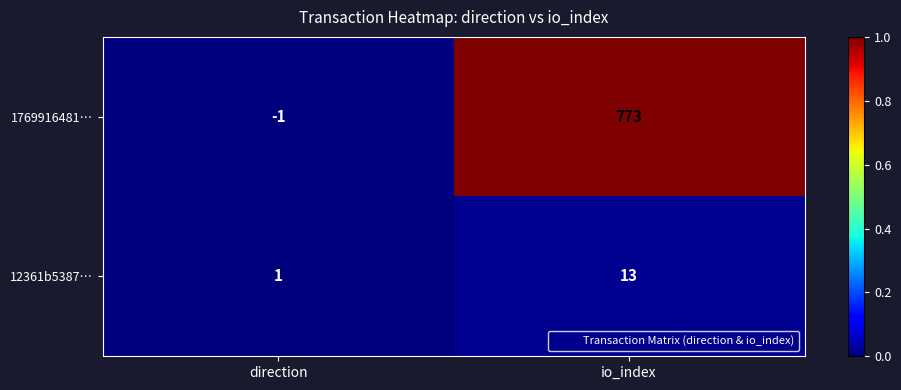

At which category is the sum across all series the highest?

io_index